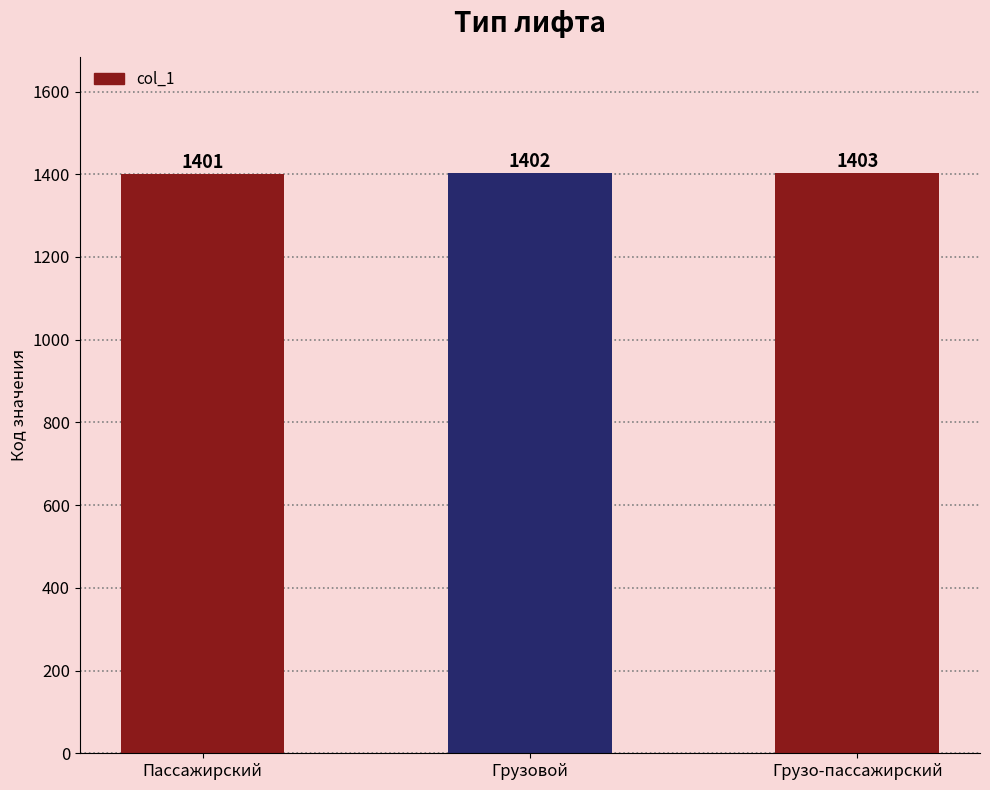

What is the sum of the values at Грузо-пассажирский and Грузовой?

2805